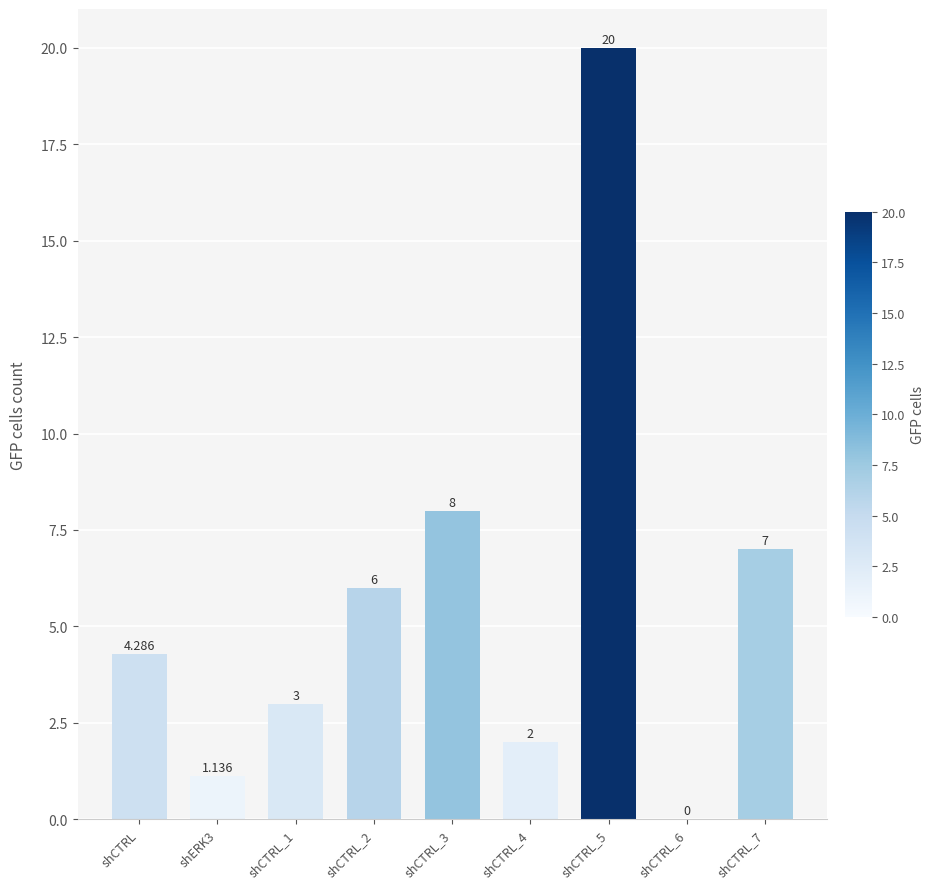

Where does the data first go above 4?

shCTRL